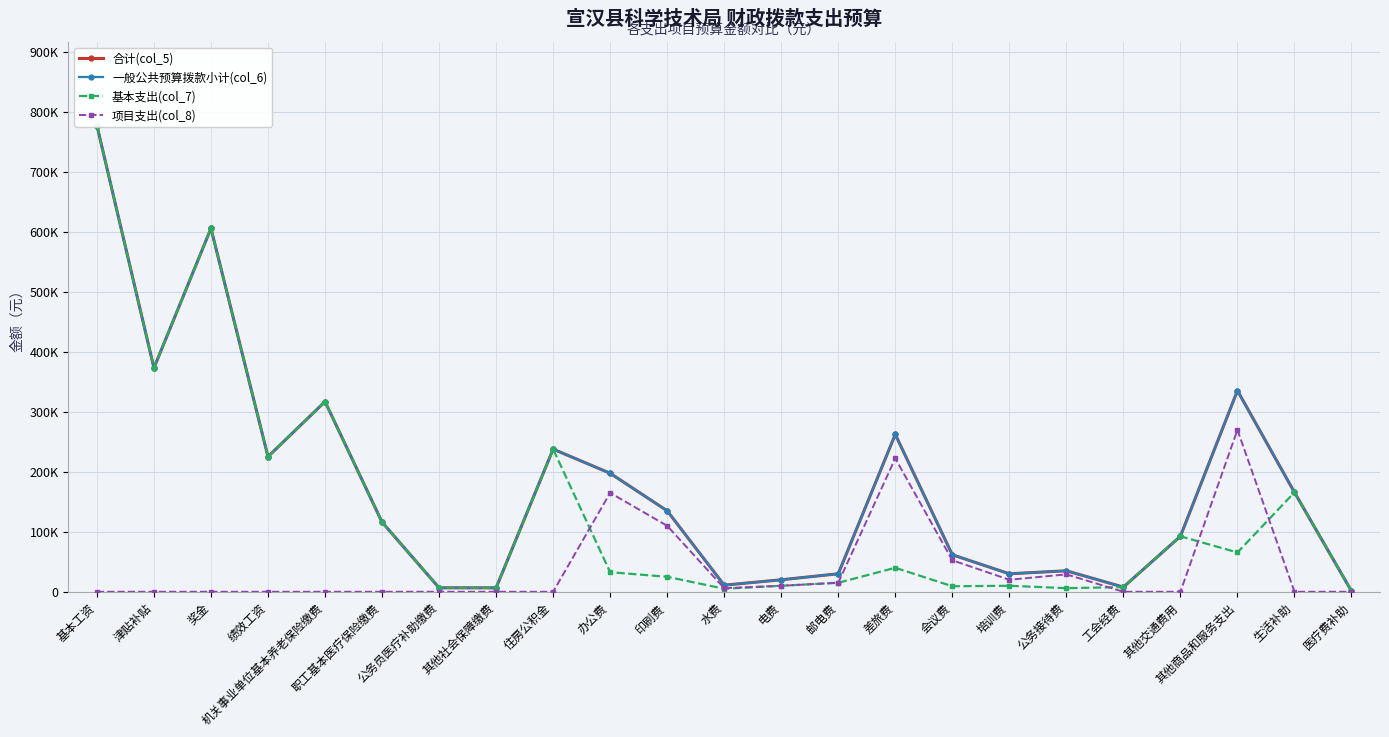

How many interior local valleys does the 一般公共预算拨款小计(col_6) series have?

6